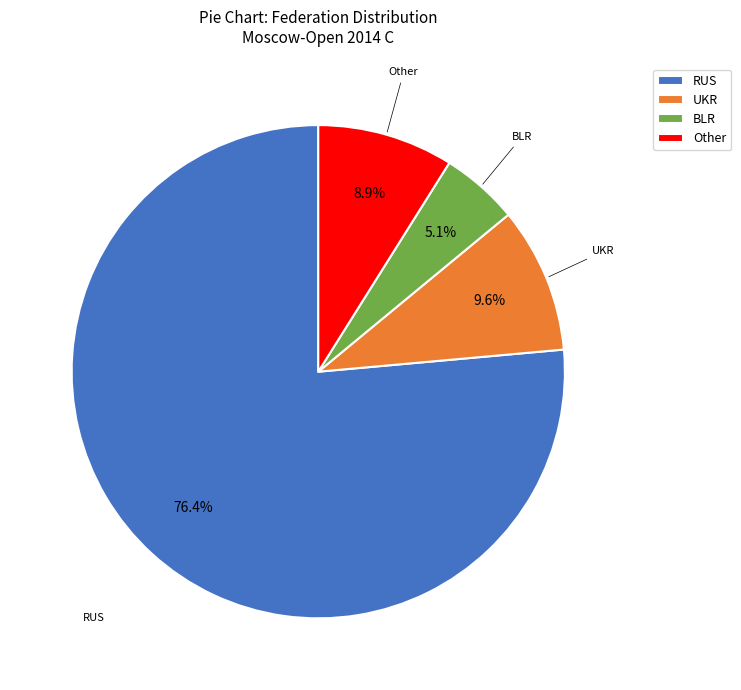

To the nearest percent, what is the difference between the RUS and UKR slice percentages?

67%